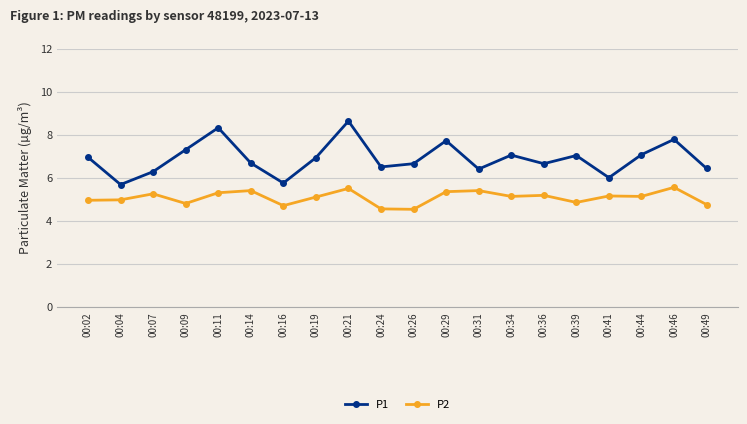

At which category is the sum across all series the highest?

00:21